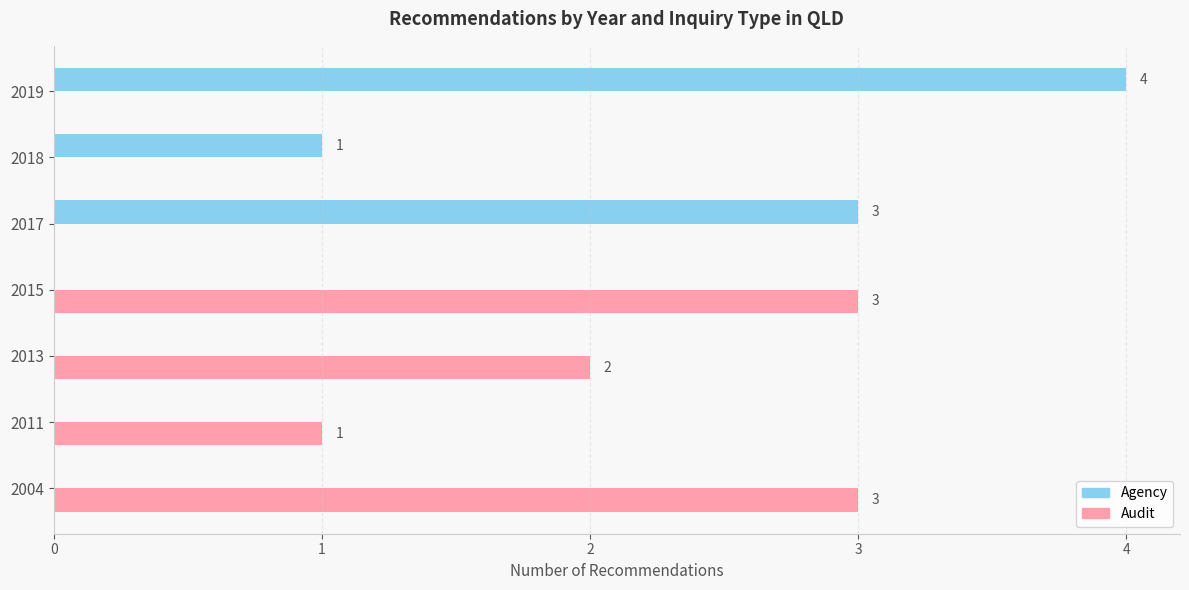

Is it true that Audit equals 1 at 2015?

False